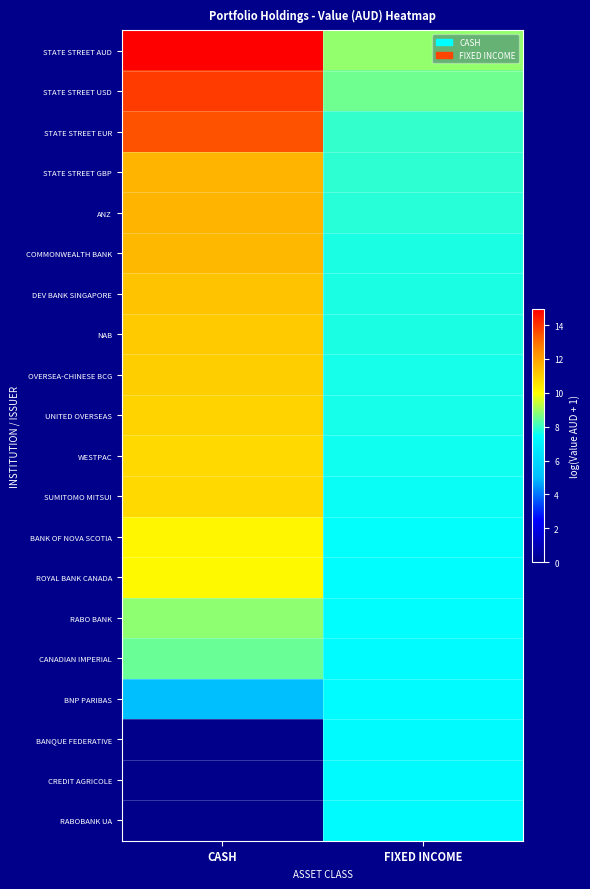

What is the total value across all series at CASH?

185.4